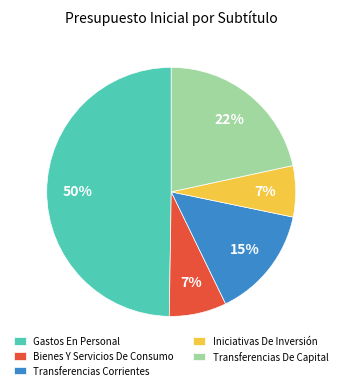

Which slice is the largest?

Gastos En Personal